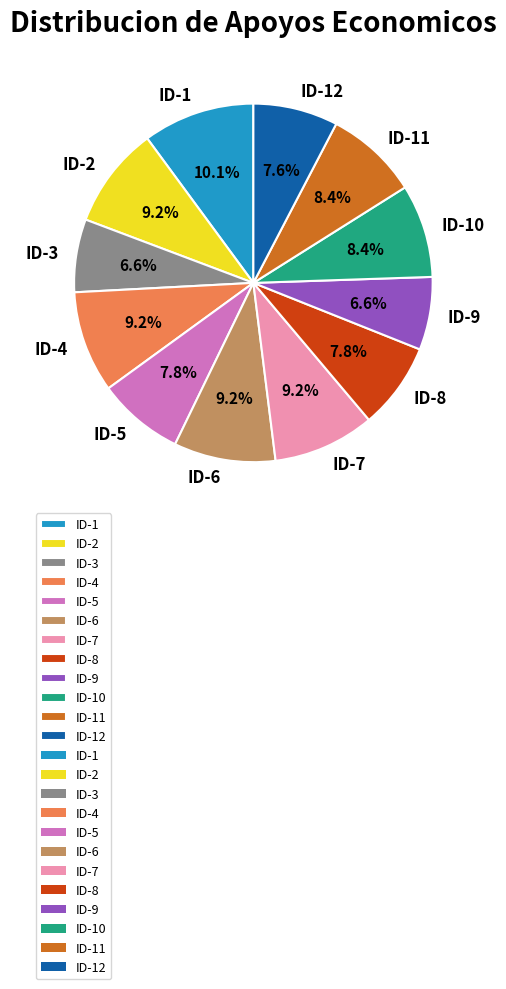

What percentage do ID-4 and ID-5 together represent?

17.0%